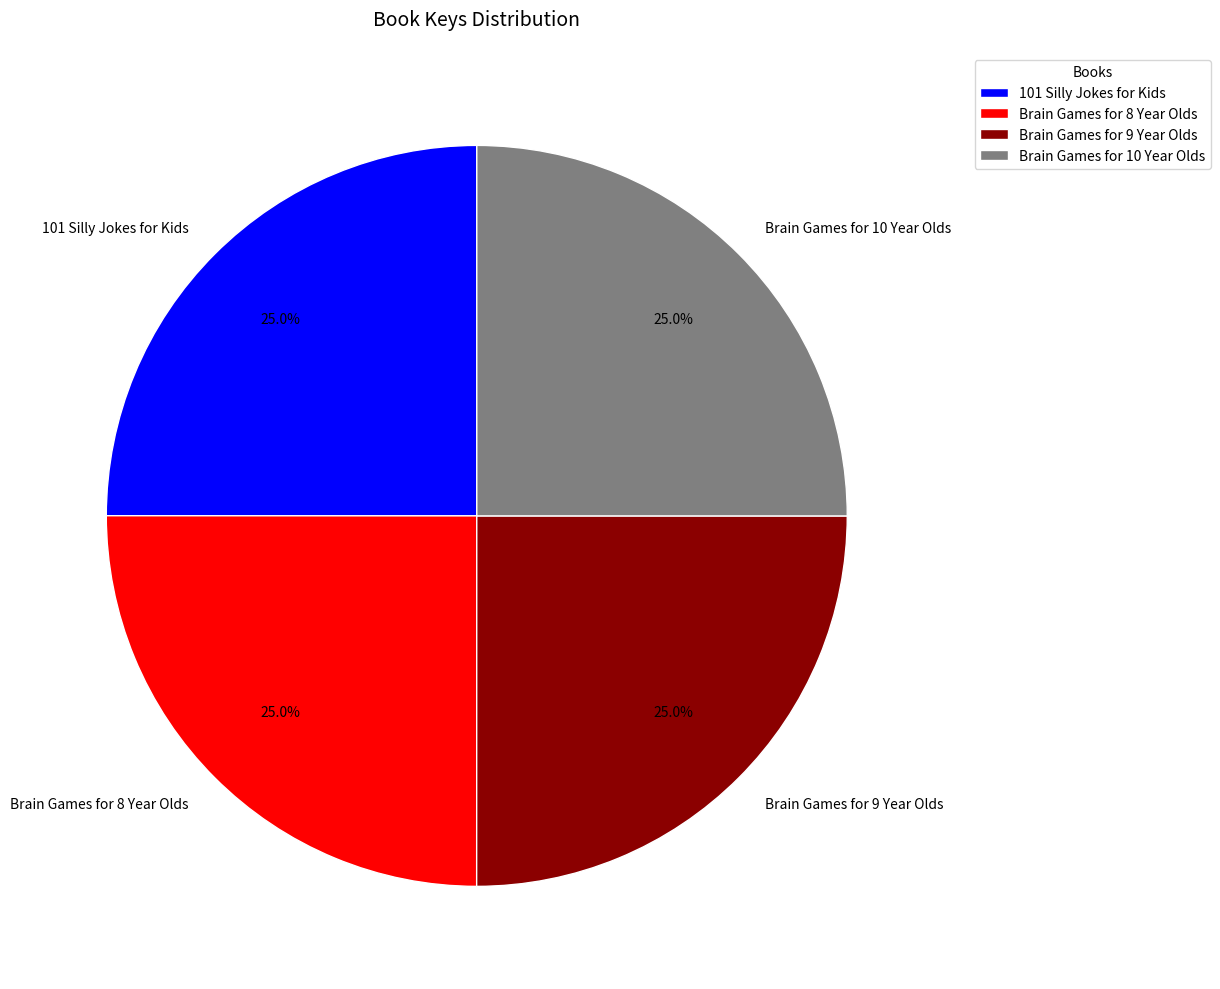

Does Brain Games for 8 Year Olds account for over 50% of the chart?

No